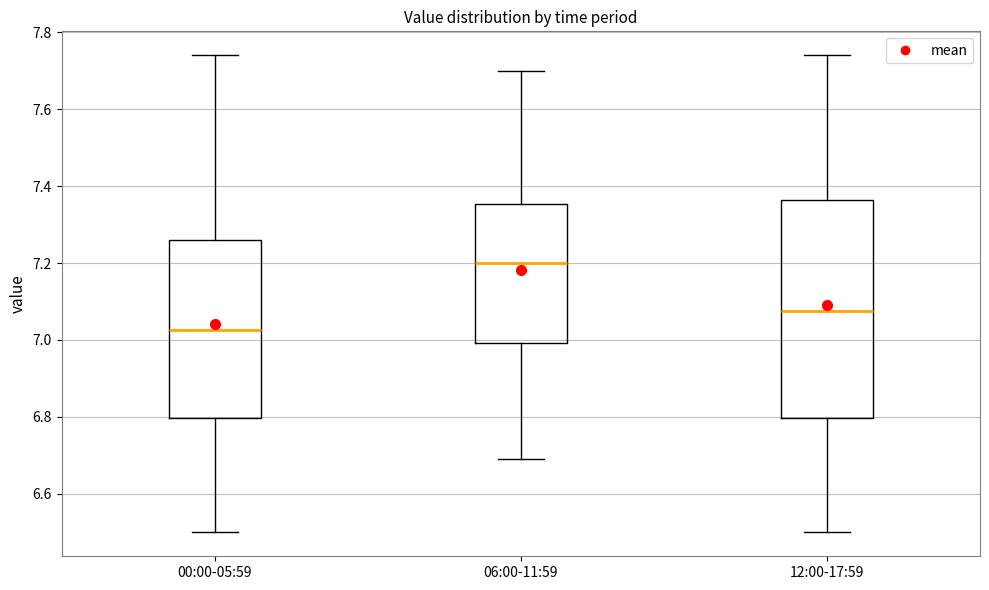

Where does the lower whisker of the box for 00:00-05:59 end on the y-axis? The values are not printed on the chart, so give them approximately, as read against the axis.

6.50